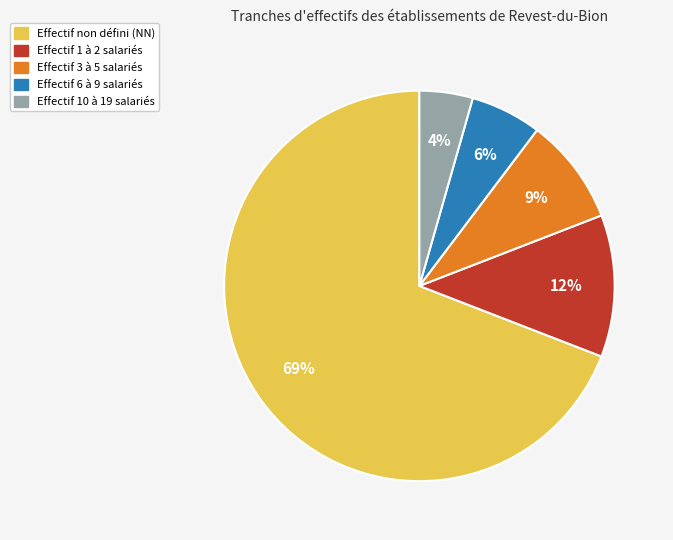

Does any single category account for the majority?

Yes